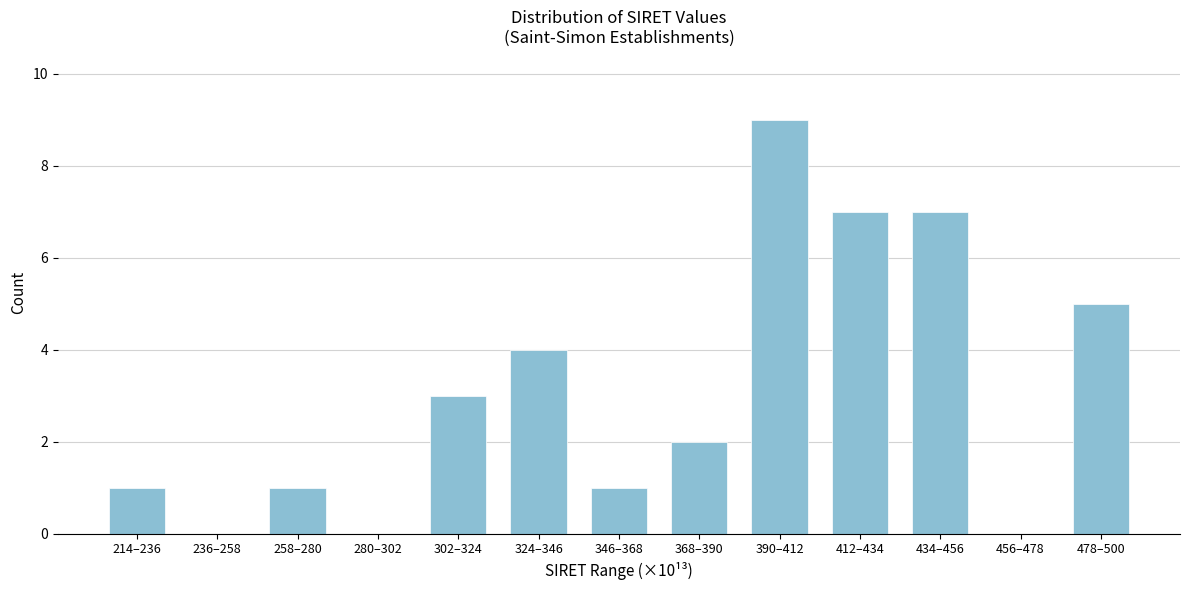

Reading right to left, transcribe all the data shown in this chart.

478–500=5	456–478=0	434–456=7	412–434=7	390–412=9	368–390=2	346–368=1	324–346=4	302–324=3	280–302=0	258–280=1	236–258=0	214–236=1